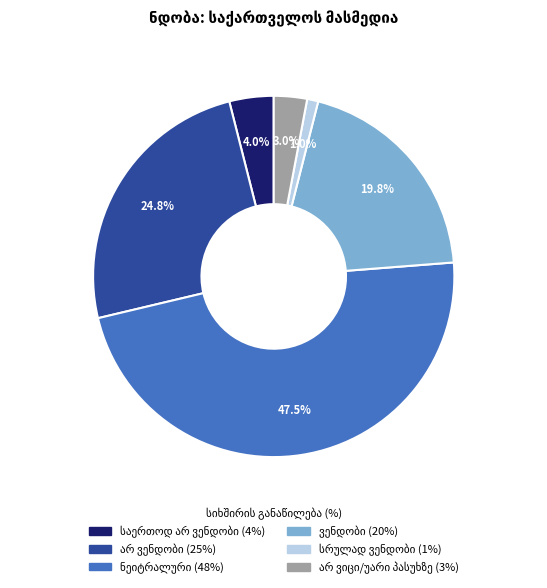

Is there a majority slice in this chart?

No